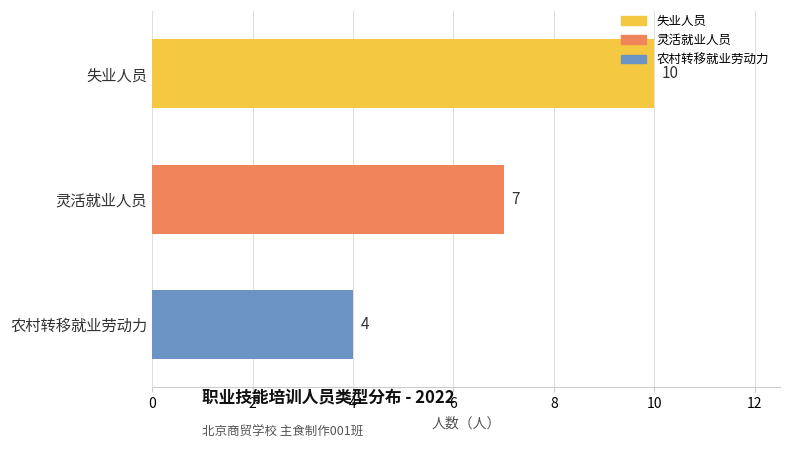

What is the change in value from 失业人员 to 灵活就业人员?

-3